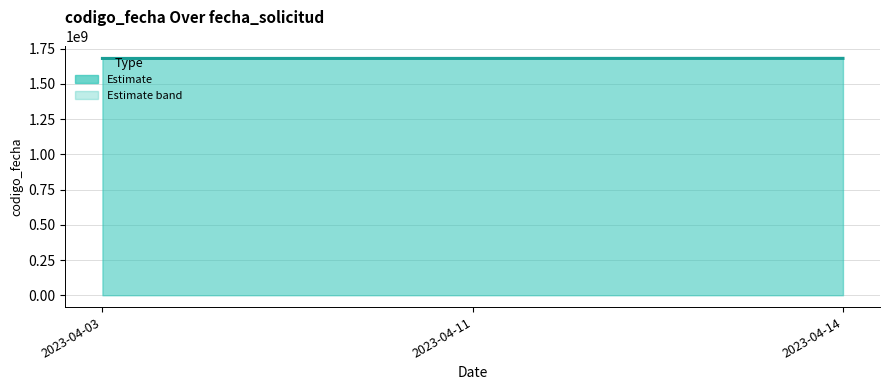

Reading left to right, what are all the values shown in this chart?

1681210219	1681404753	1681814887